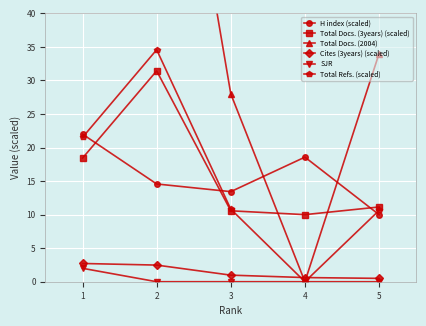

At which category is the sum across all series the highest?

2